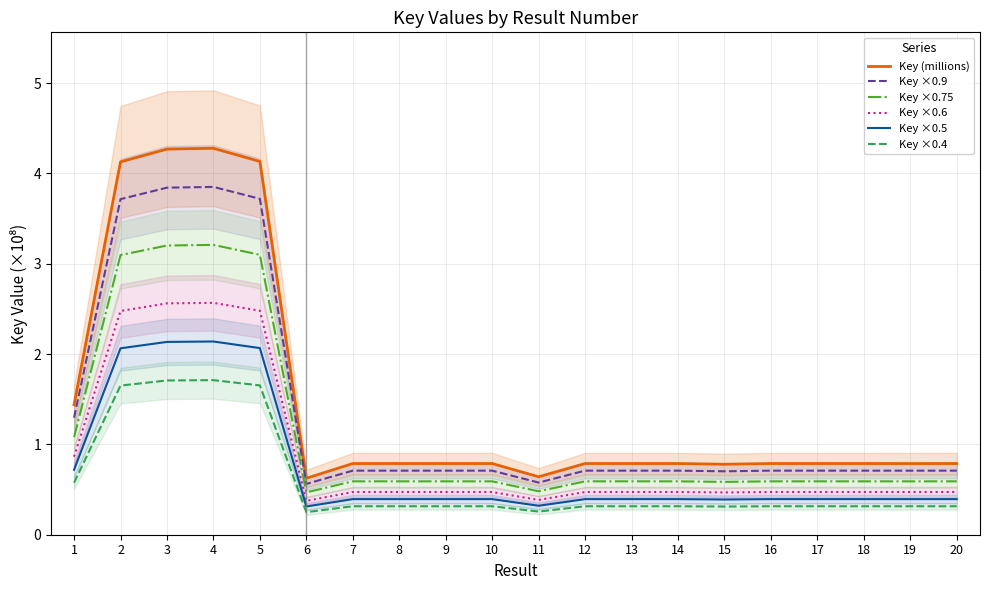

True or false: Key (millions) and Key ×0.9 cross at least once.

False